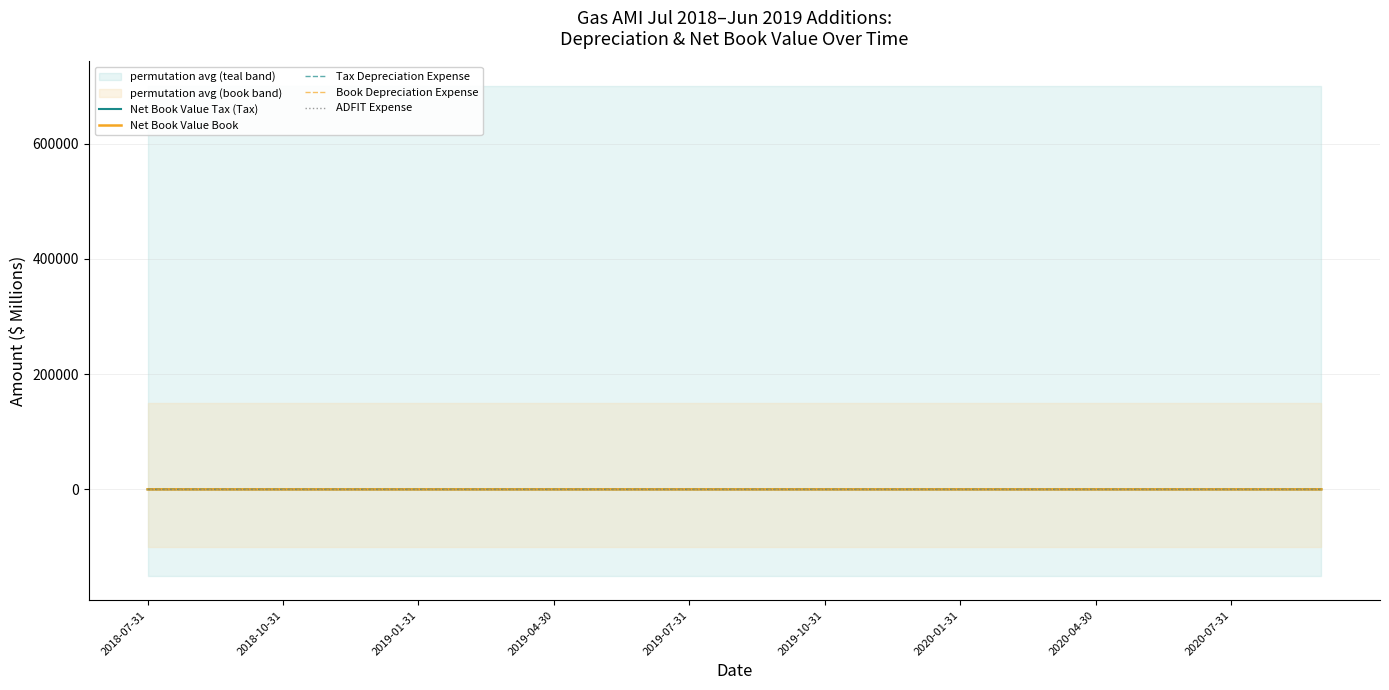

Is this an area chart (filled region under the line)?

No